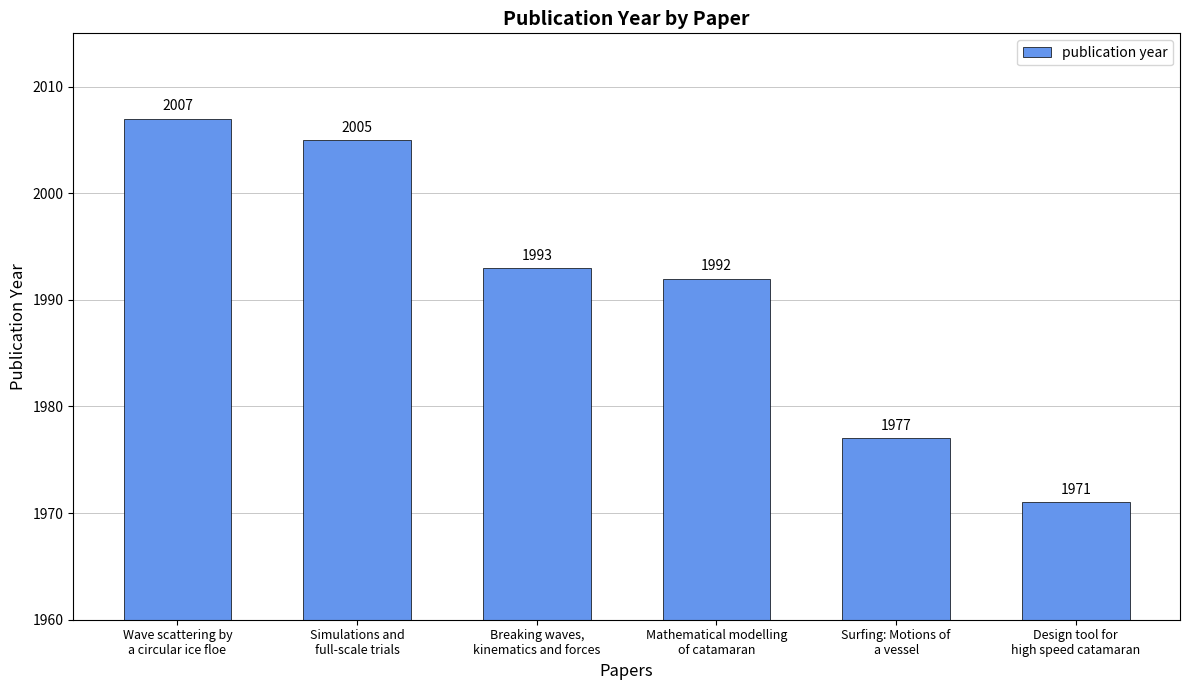

Reading left to right, what are all the values shown in this chart?

2007	2005	1993	1992	1977	1971